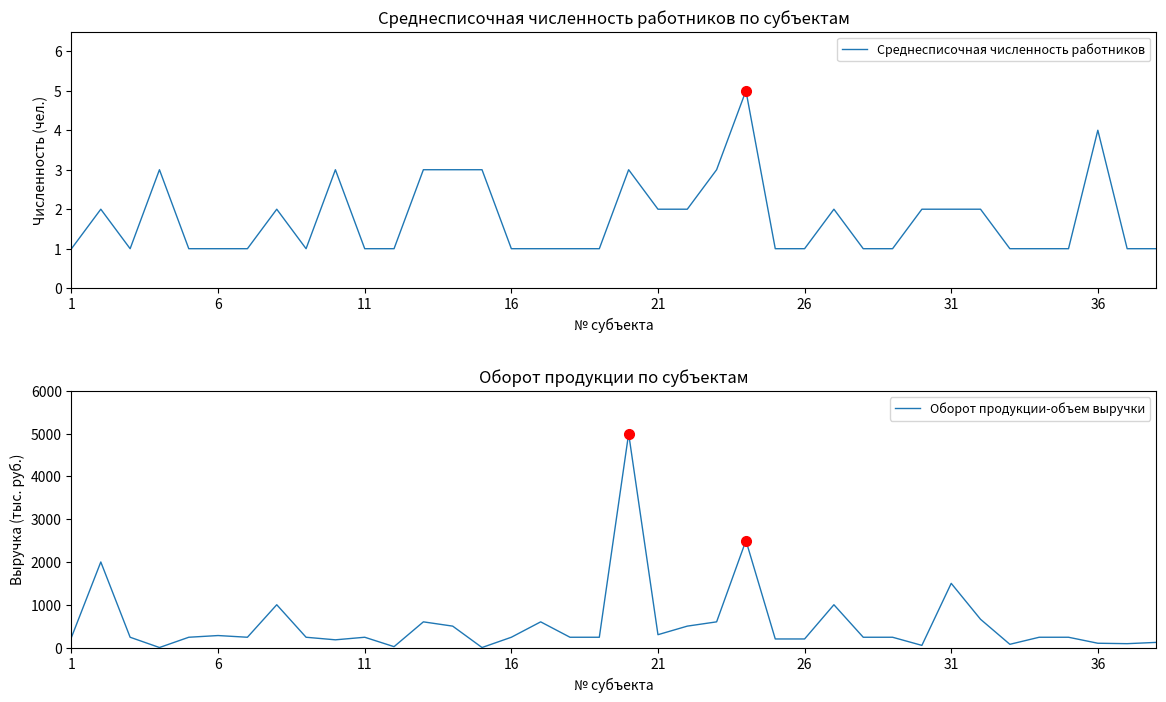

True or false: Среднесписочная численность работников has a value of 1 at 1.

True